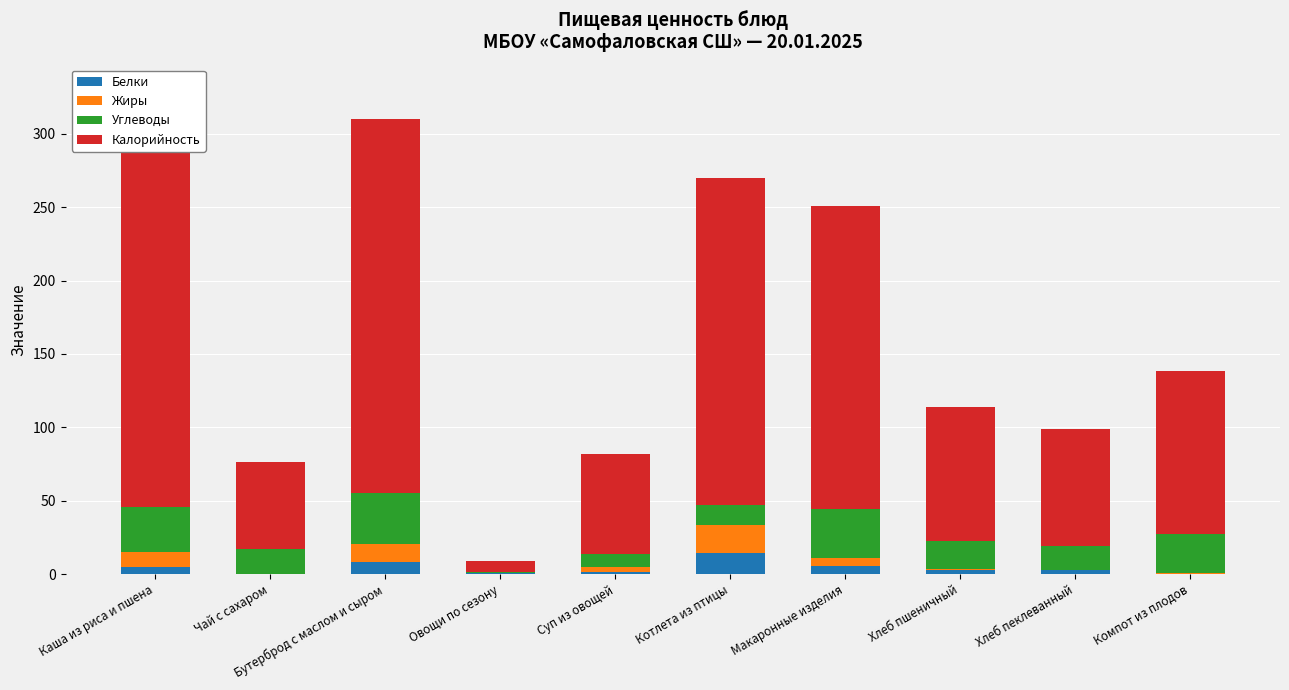

At which label does Белки reach its peak?

Котлета из птицы